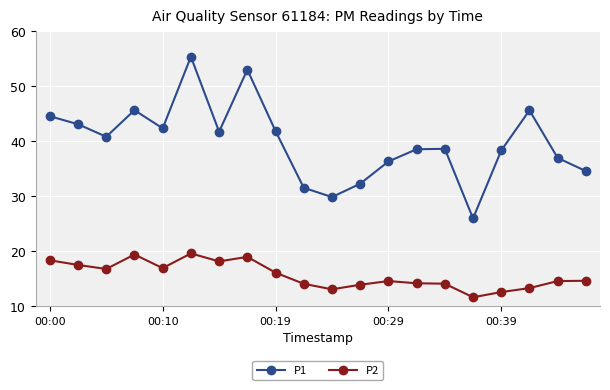

Is this an area chart (filled region under the line)?

No